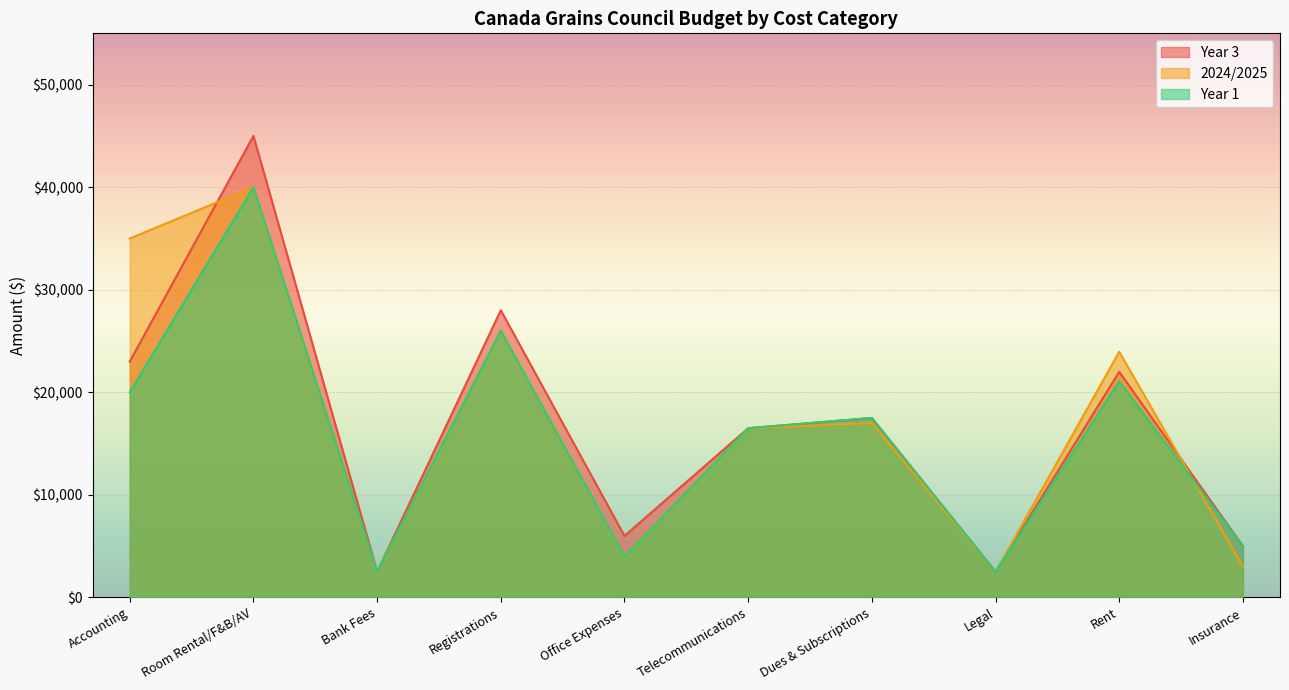

Reading left to right, list all the values displayed in this chart.

Year 3: Accounting=23000	Room Rental/F&B/AV=45000	Bank Fees=2500	Registrations=28000	Office Expenses=6000	Telecommunications=16500	Dues & Subscriptions=17500	Legal=2500	Rent=22000	Insurance=5000
2024/2025: Accounting=35000	Room Rental/F&B/AV=40000	Bank Fees=2500	Registrations=26000	Office Expenses=4000	Telecommunications=16500	Dues & Subscriptions=17000	Legal=2500	Rent=23955	Insurance=3000
Year 1: Accounting=20000	Room Rental/F&B/AV=40000	Bank Fees=2500	Registrations=26000	Office Expenses=4000	Telecommunications=16500	Dues & Subscriptions=17500	Legal=2500	Rent=21069	Insurance=5000